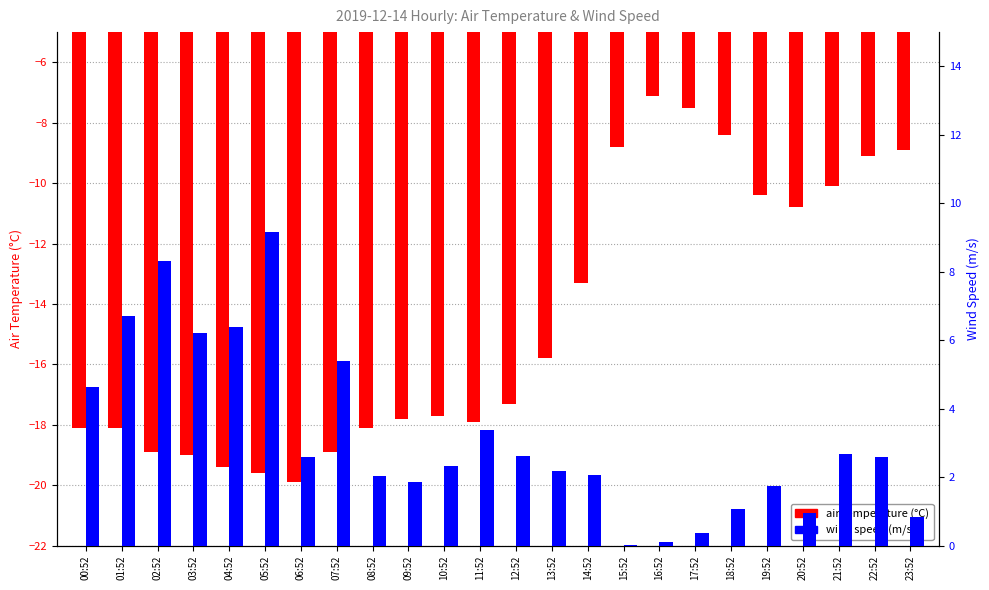

What is the label of the 20th bar from the right?

04:52